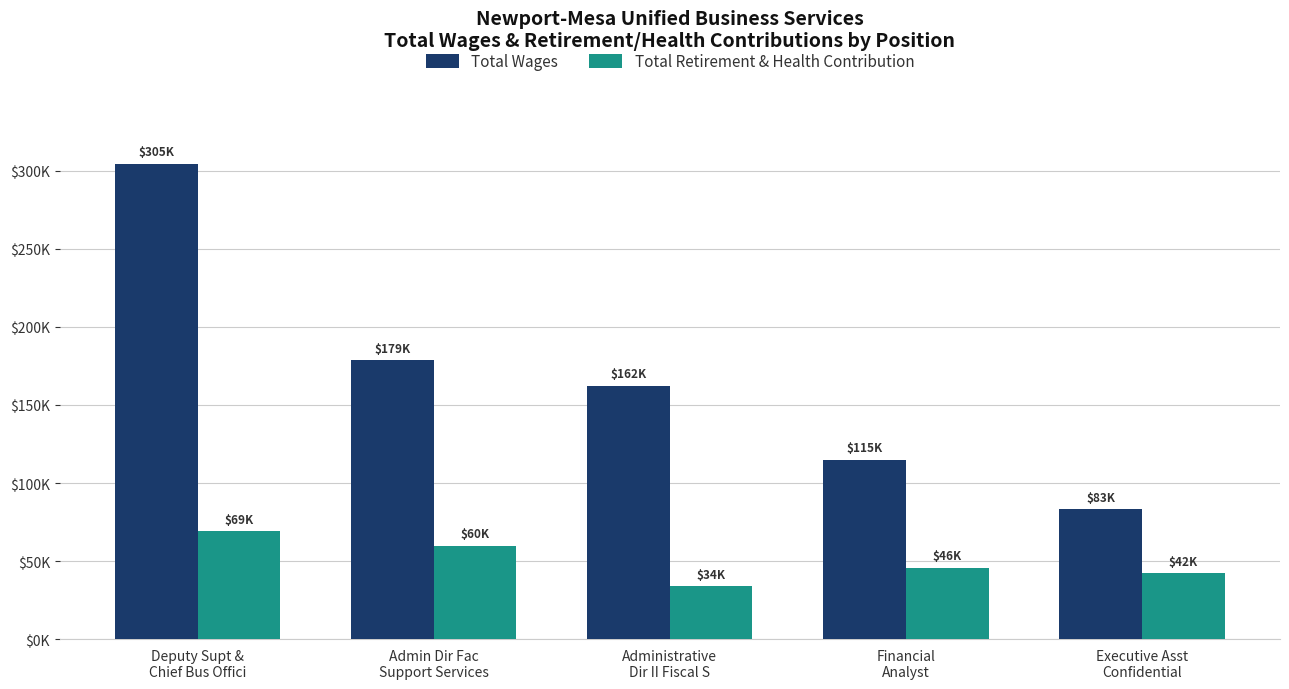

Does the chart contain any negative values?

No